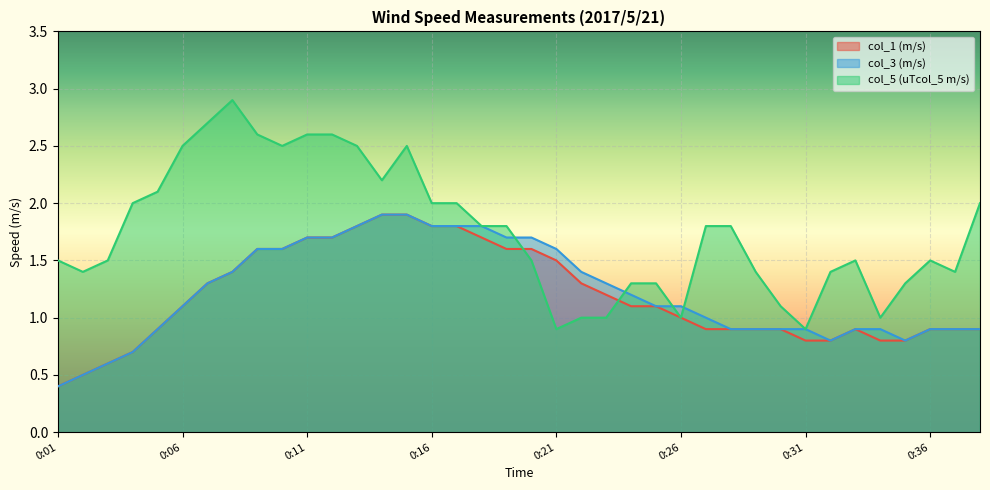

Which series ends up on top after the final intersection of col_5 (uTcol_5 m/s) and col_1 (m/s)?

col_5 (uTcol_5 m/s)